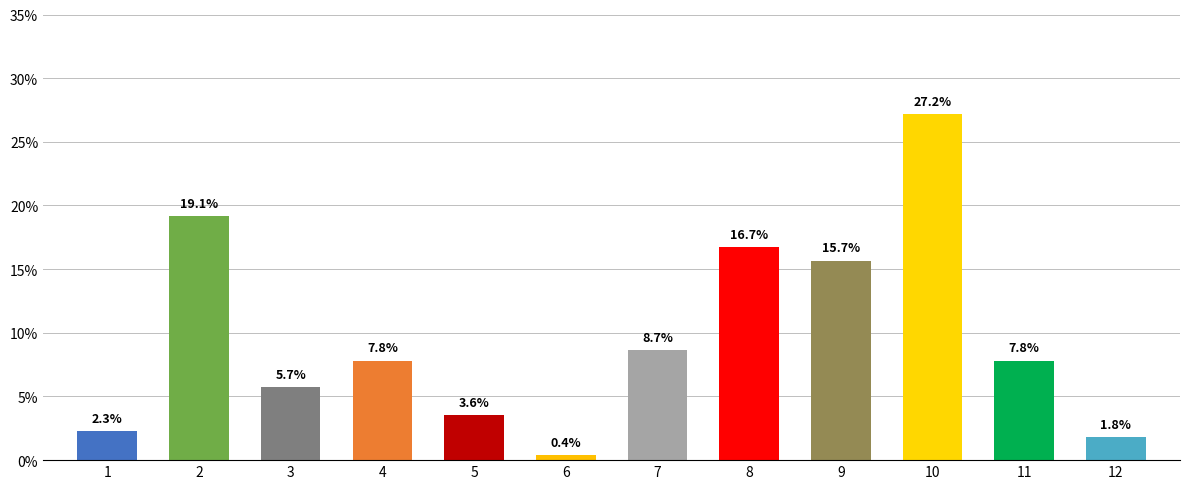

At which label does the data first exceed 7?

2